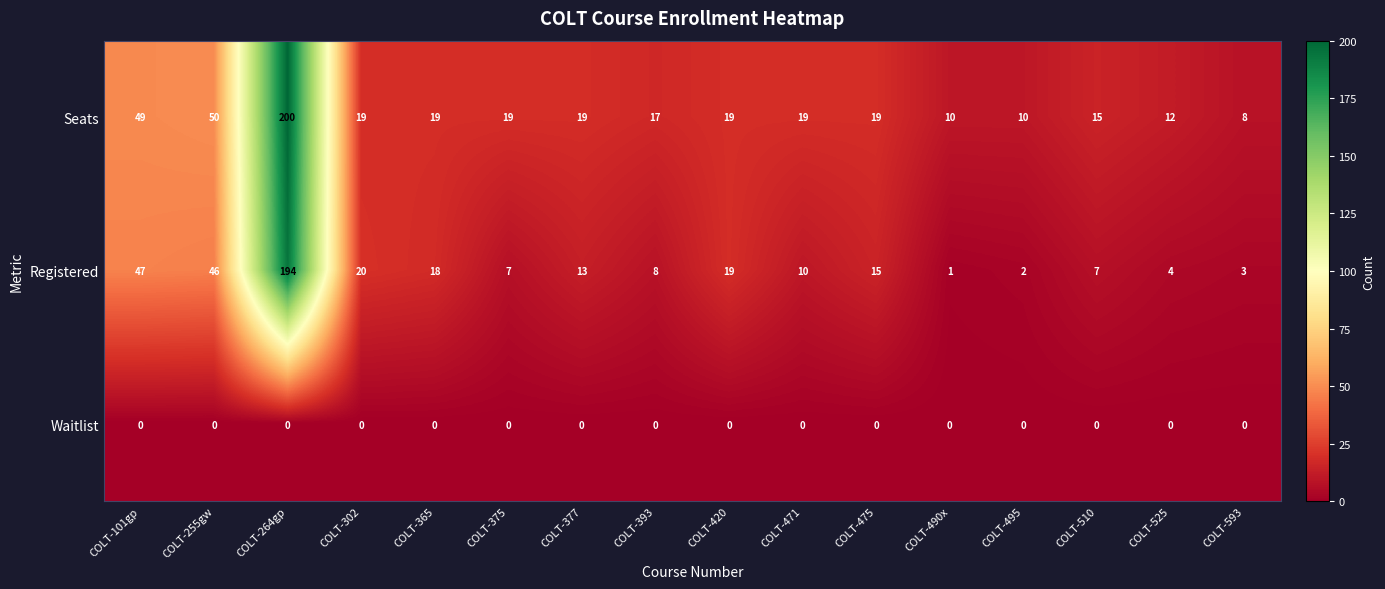

Which series has the largest range (max minus min)?

Registered